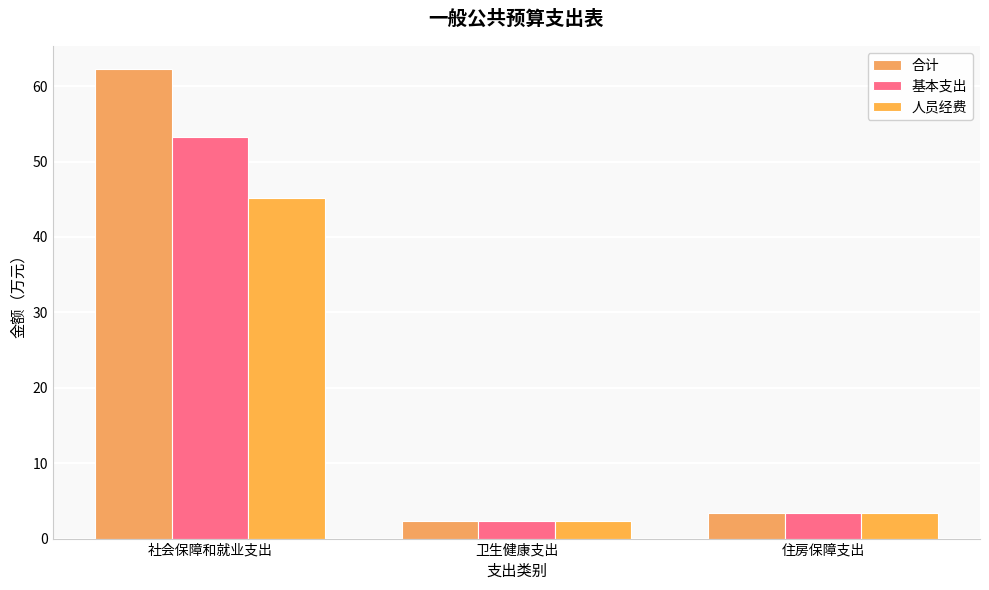

At how many categories does at least one series exceed 26?

1